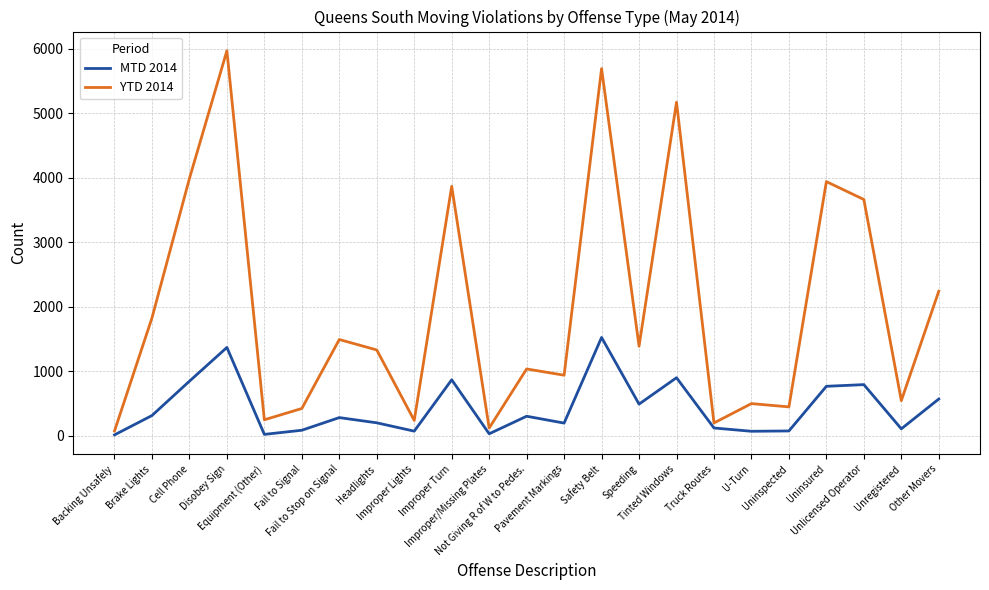

What is the sum of all MTD 2014 values?

10070